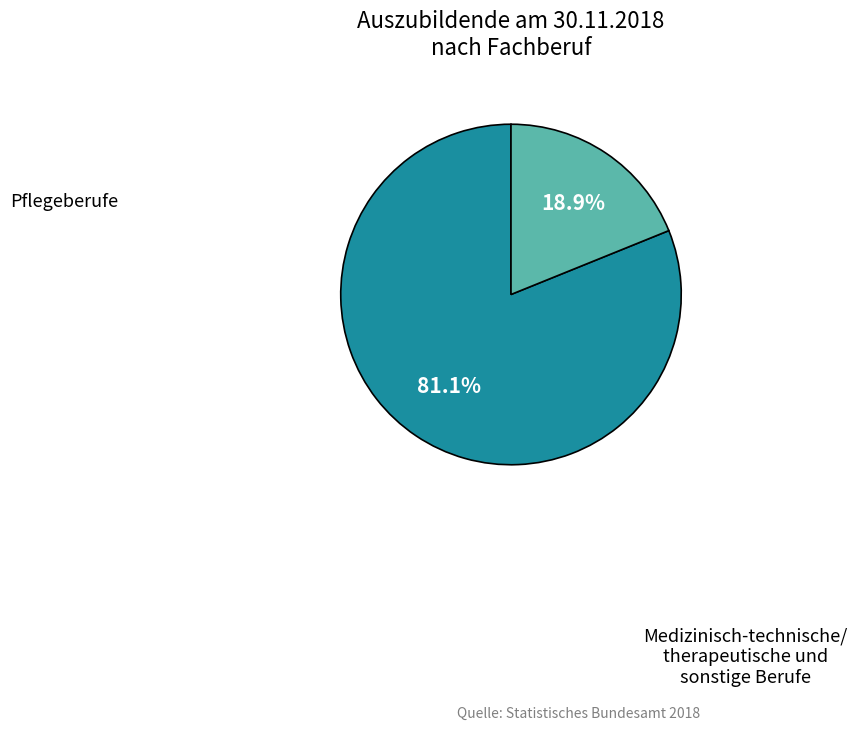

Is there any slice that represents more than half of the pie?

Yes